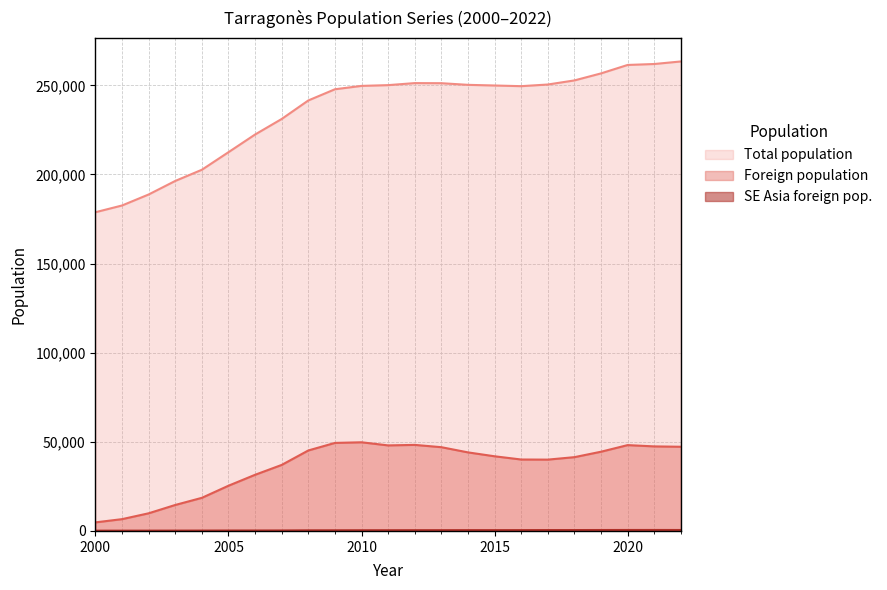

Does the chart have visible grid lines?

Yes